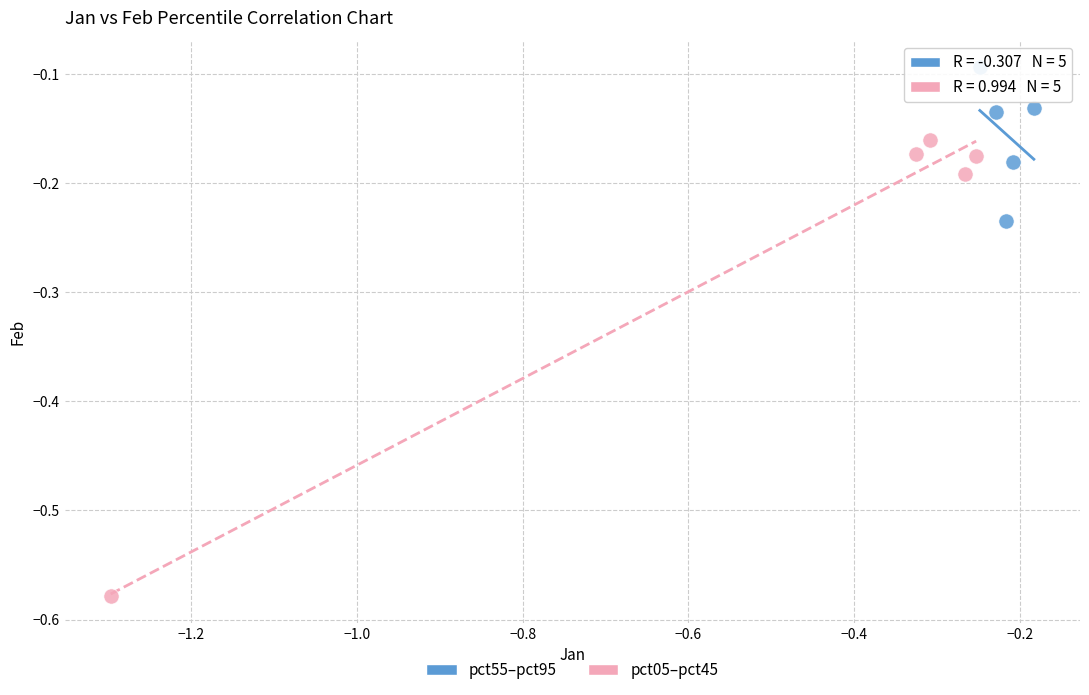

Which series has the largest Y range (max minus min)?

pct05–pct45